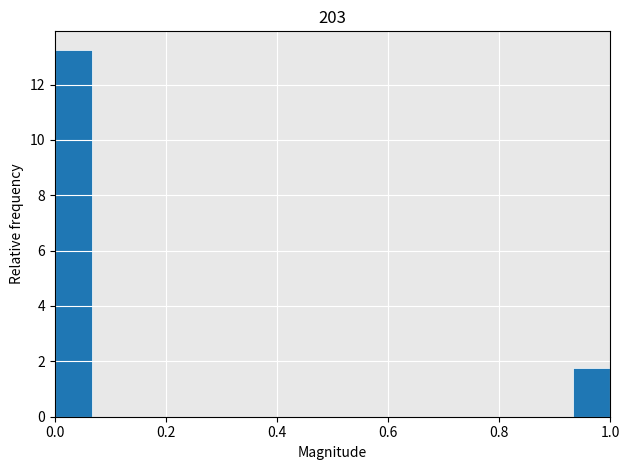

Around what value on the x-axis is the tallest bar? Give the approximate position of its centre, as read against the axis.

0.04